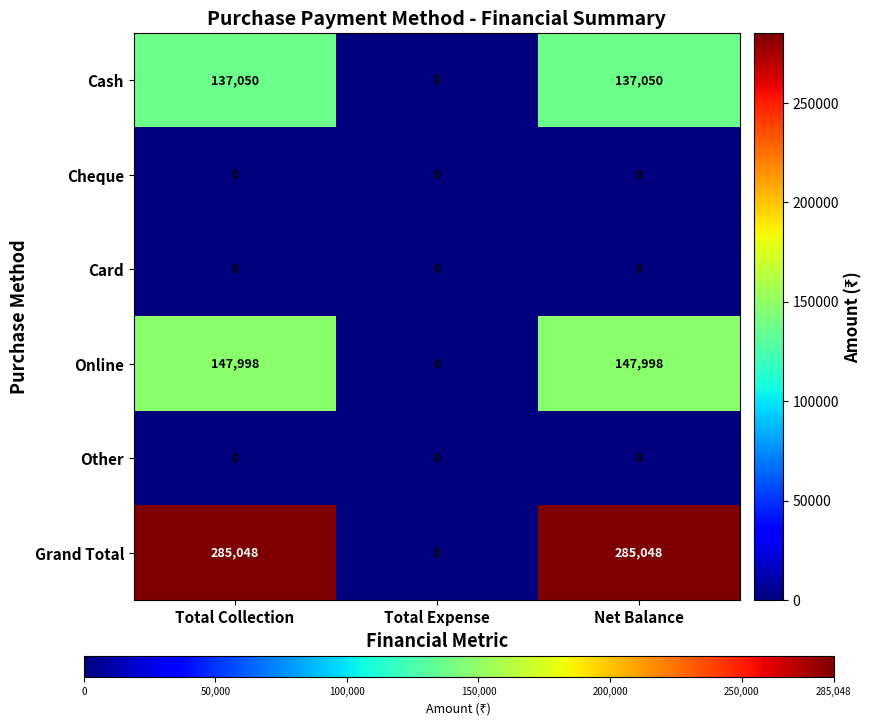

Which series changed the most between Total Expense and Net Balance?

Grand Total